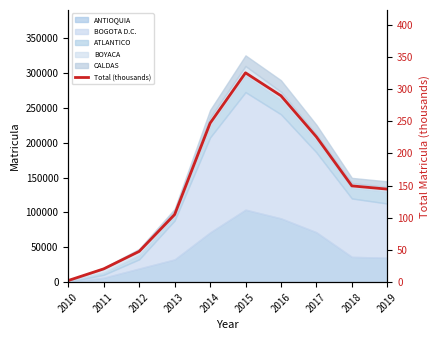

Which category has the highest value across all series?

2015